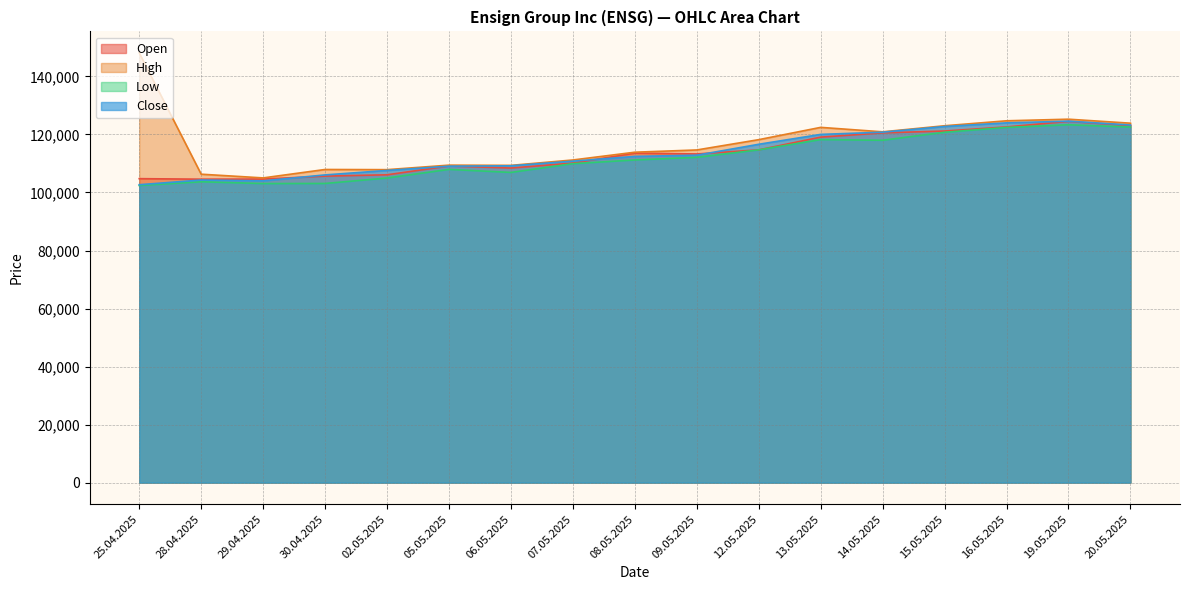

Reading right to left, extract all data points from this chart.

Open: 20.05.2025=123070	19.05.2025=124508	16.05.2025=122587	15.05.2025=121179	14.05.2025=120543	13.05.2025=119077	12.05.2025=114687	09.05.2025=113273	08.05.2025=113545	07.05.2025=110140	06.05.2025=108425	05.05.2025=109124	02.05.2025=106090	30.04.2025=105642	29.04.2025=104625	28.04.2025=104580	25.04.2025=104760
High: 20.05.2025=123875	19.05.2025=125254	16.05.2025=124702	15.05.2025=122991	14.05.2025=120899	13.05.2025=122436	12.05.2025=118200	09.05.2025=114650	08.05.2025=113873	07.05.2025=111197	06.05.2025=109339	05.05.2025=109419	02.05.2025=107864	30.04.2025=107921	29.04.2025=105018	28.04.2025=106298	25.04.2025=148104
Low: 20.05.2025=122544	19.05.2025=123324	16.05.2025=122419	15.05.2025=120745	14.05.2025=117994	13.05.2025=118220	12.05.2025=114687	09.05.2025=112110	08.05.2025=111200	07.05.2025=109925	06.05.2025=106909	05.05.2025=107952	02.05.2025=104985	30.04.2025=103102	29.04.2025=103074	28.04.2025=103686	25.04.2025=102414
Close: 20.05.2025=123240	19.05.2025=124574	16.05.2025=123989	15.05.2025=122738	14.05.2025=120769	13.05.2025=120014	12.05.2025=116609	09.05.2025=112843	08.05.2025=112428	07.05.2025=110794	06.05.2025=109188	05.05.2025=109067	02.05.2025=107589	30.04.2025=106054	29.04.2025=104004	28.04.2025=104284	25.04.2025=102676